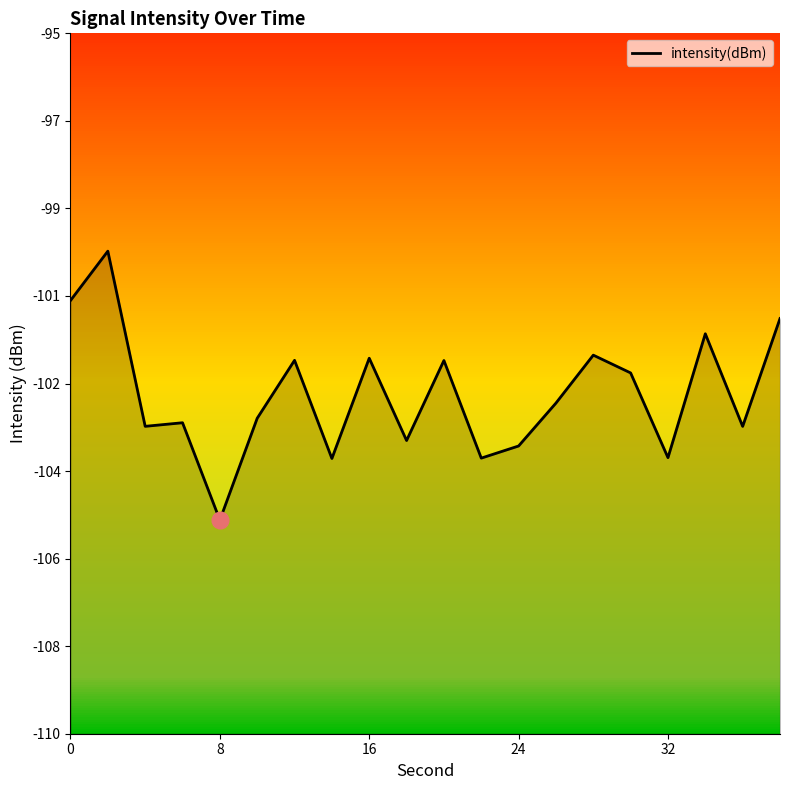

What is the maximum value shown in the chart?

-99.7